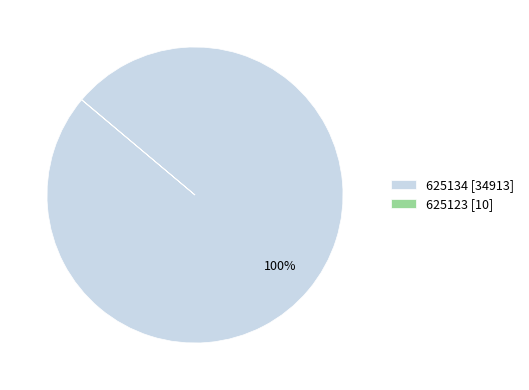

Is there any slice that represents more than half of the pie?

Yes